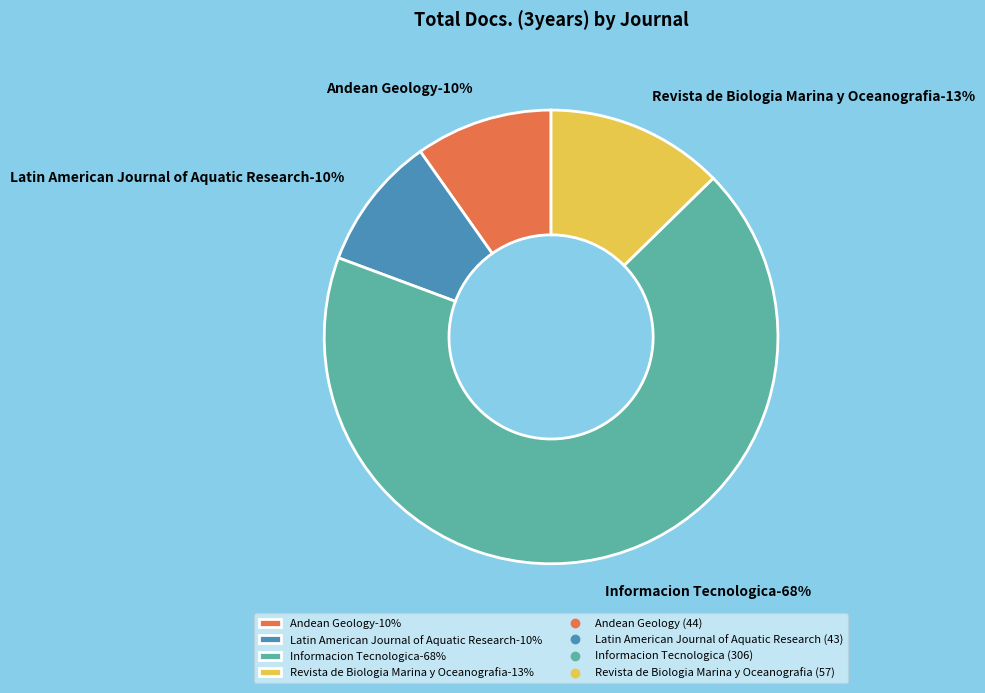

True or false: Revista de Biologia Marina y Oceanografia accounts for 7% of the total.

False